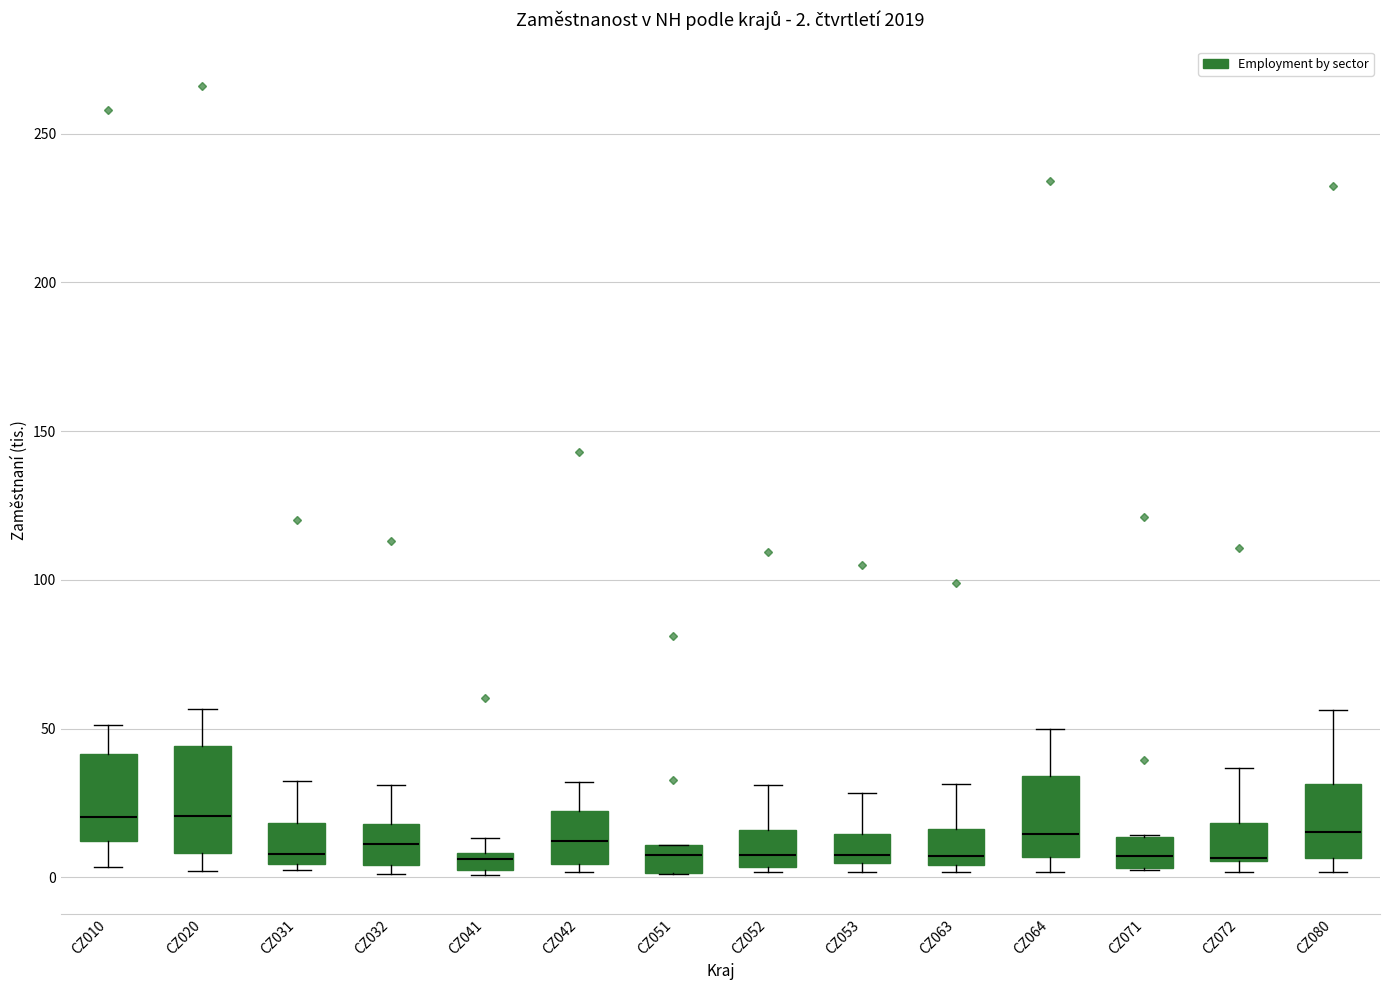

Comparing the boxes themselves (not the whiskers), which one is the tallest?

CZ020